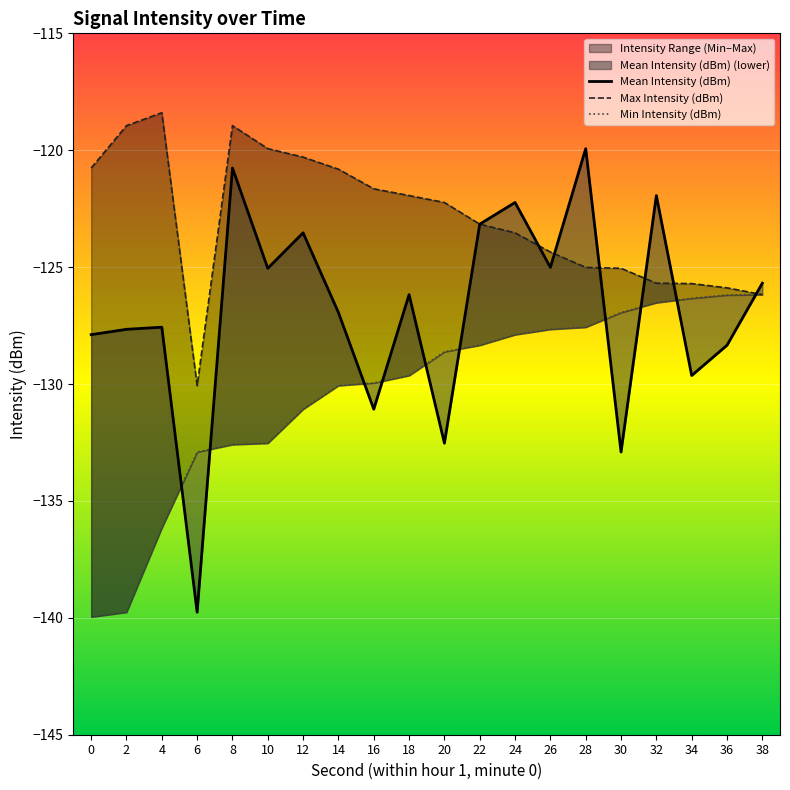

Reading left to right, extract all data points from this chart.

Mean Intensity (dBm): -127.9	-127.7	-127.6	-139.8	-120.8	-125.0	-123.5	-126.9	-131.1	-126.2	-132.5	-123.2	-122.2	-125.0	-119.9	-132.9	-121.9	-129.6	-128.3	-125.7
Max Intensity (dBm): -120.8	-118.9	-118.4	-130.1	-118.9	-119.9	-120.3	-120.8	-121.6	-121.9	-122.2	-123.2	-123.5	-124.4	-125.0	-125.0	-125.7	-125.7	-125.9	-126.2
Min Intensity (dBm): -140.0	-139.8	-136.2	-132.9	-132.6	-132.5	-131.1	-130.1	-130.0	-129.6	-128.6	-128.3	-127.9	-127.7	-127.6	-126.9	-126.5	-126.3	-126.2	-126.2